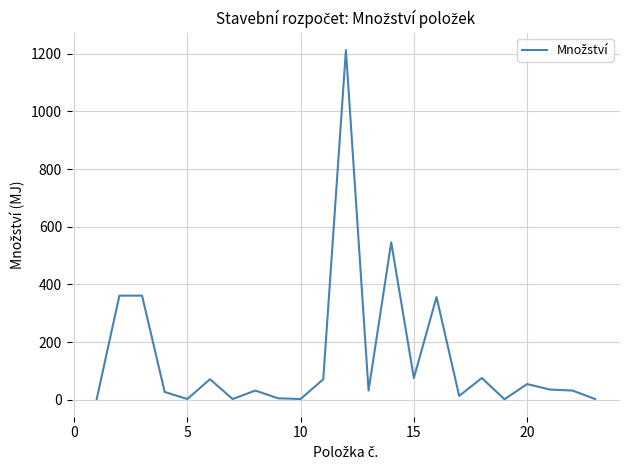

What is the difference between the maximum and minimum values?

1210.2